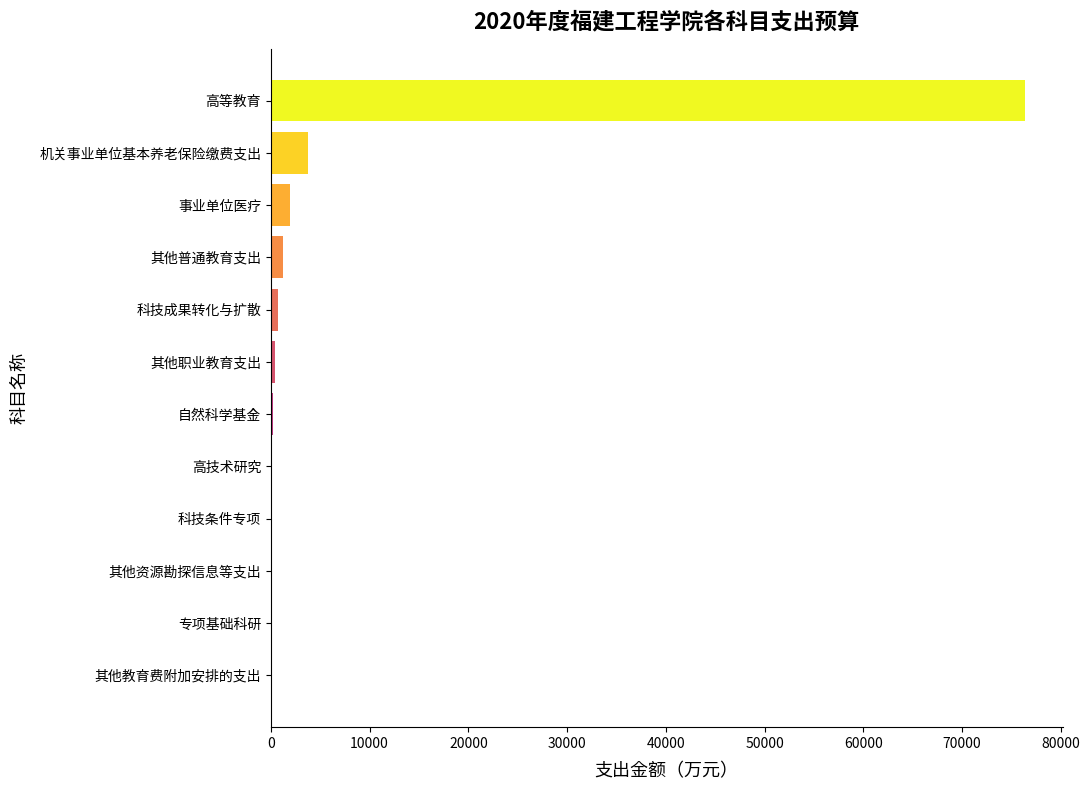

What is the sum of all values?

84973.9